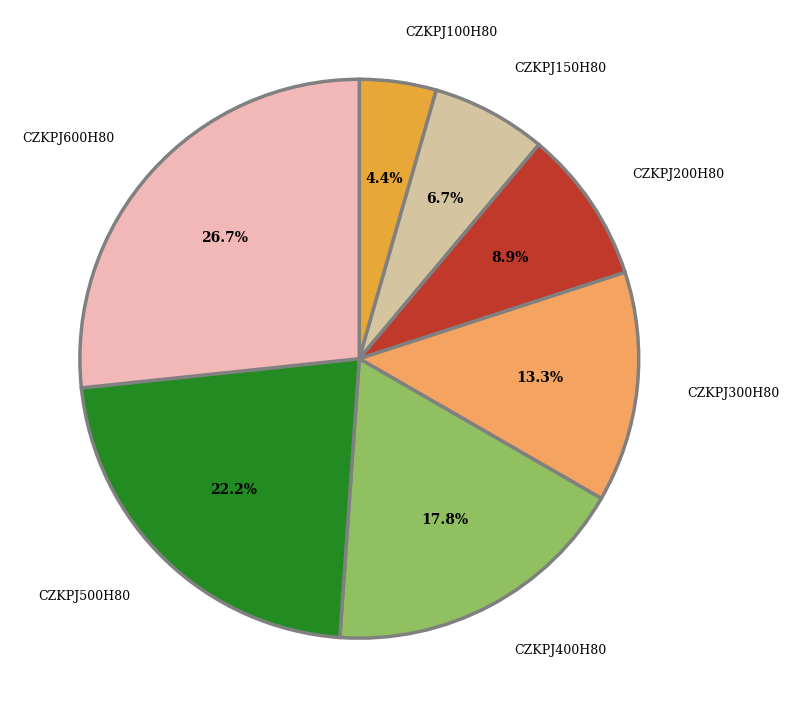

Rank the categories by value from lowest to highest.

CZKPJ100H80, CZKPJ150H80, CZKPJ200H80, CZKPJ300H80, CZKPJ400H80, CZKPJ500H80, CZKPJ600H80